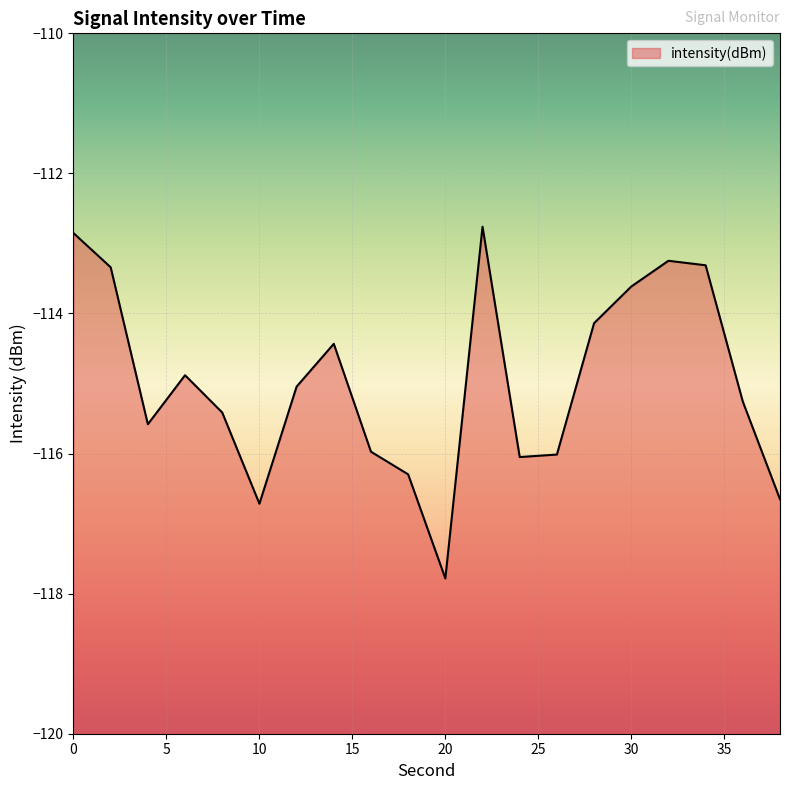

Which label corresponds to the largest value in the chart?

22